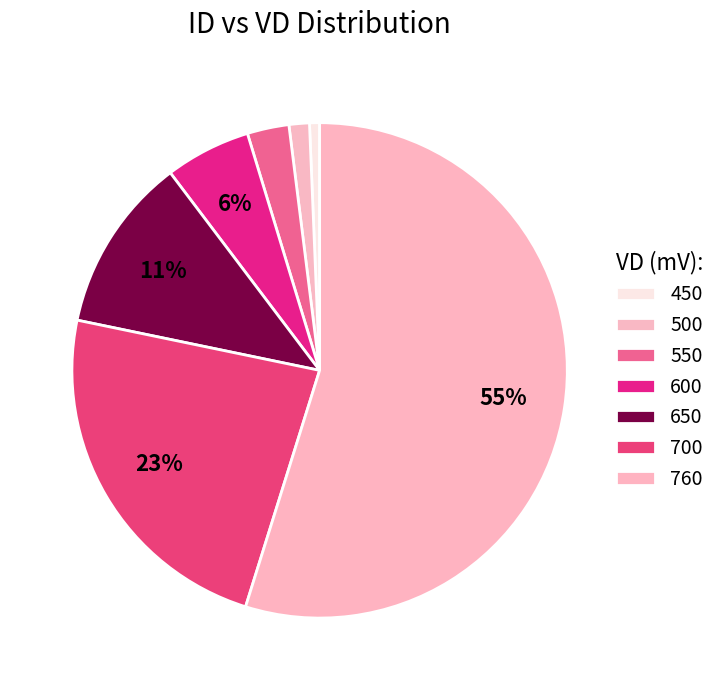

What percentage do 650 and 600 together represent?

17.0%